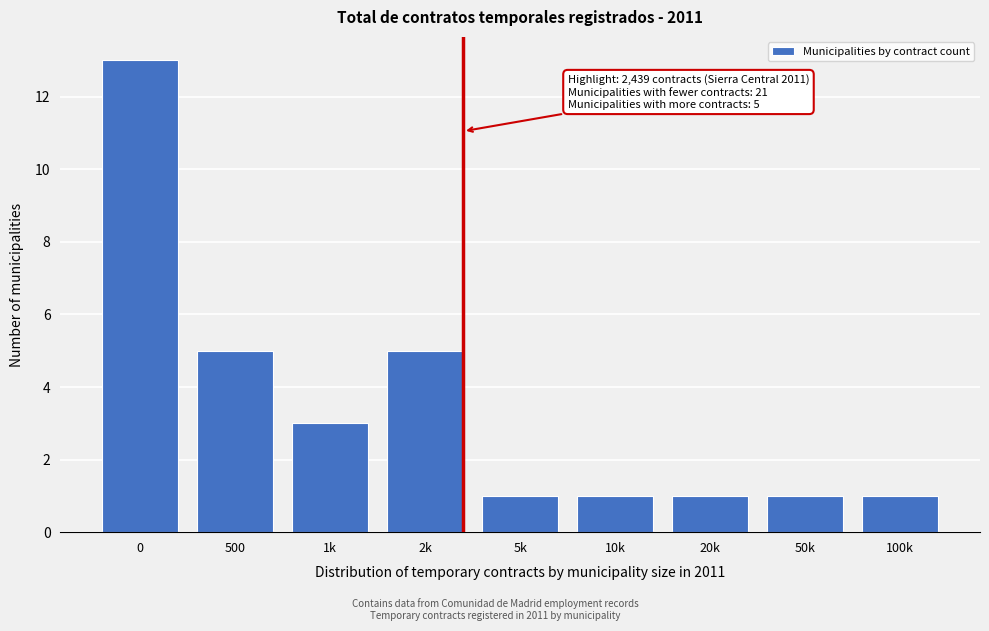

Reading right to left, transcribe all the data shown in this chart.

100k=1	50k=1	20k=1	10k=1	5k=1	2k=5	1k=3	500=5	0=13